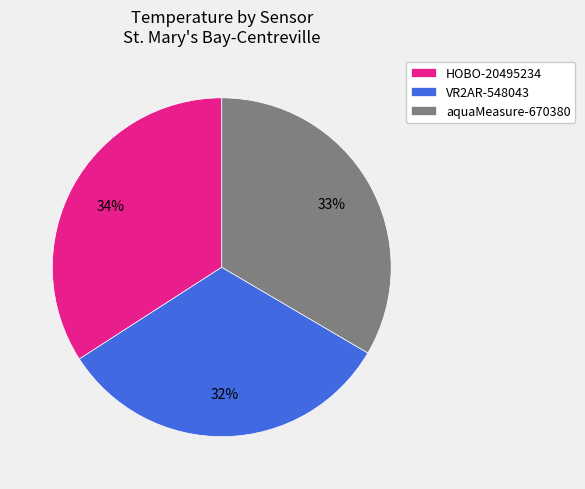

Which has a higher value, aquaMeasure-670380 or VR2AR-548043?

aquaMeasure-670380